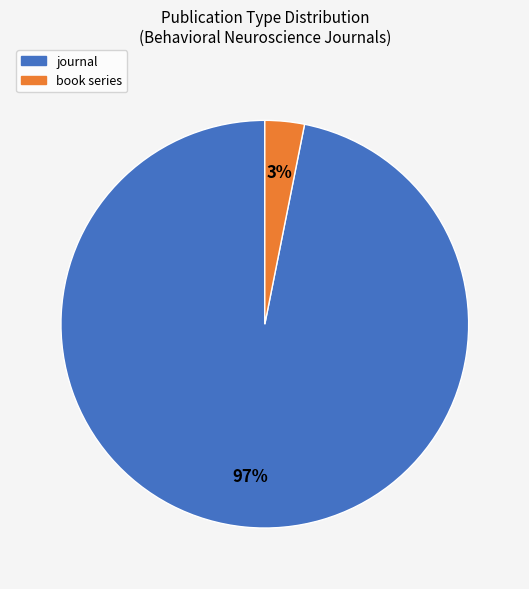

True or false: journal accounts for 84% of the total.

False